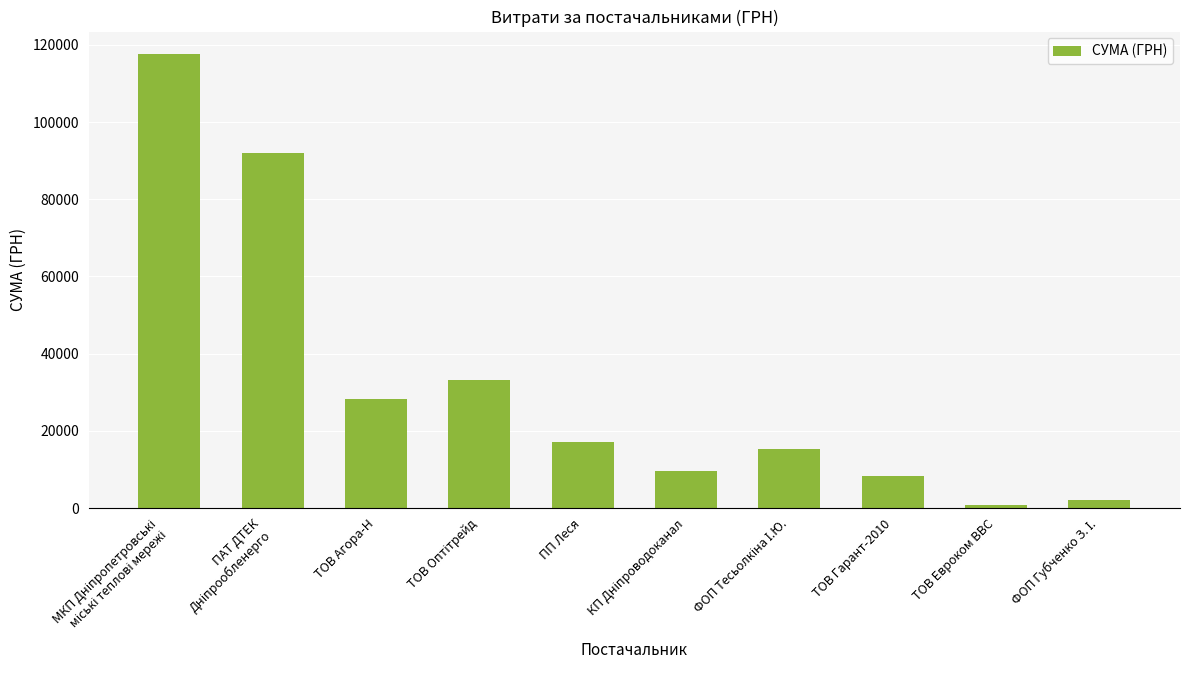

What is the label of the 6th bar from the right?

ПП Леся